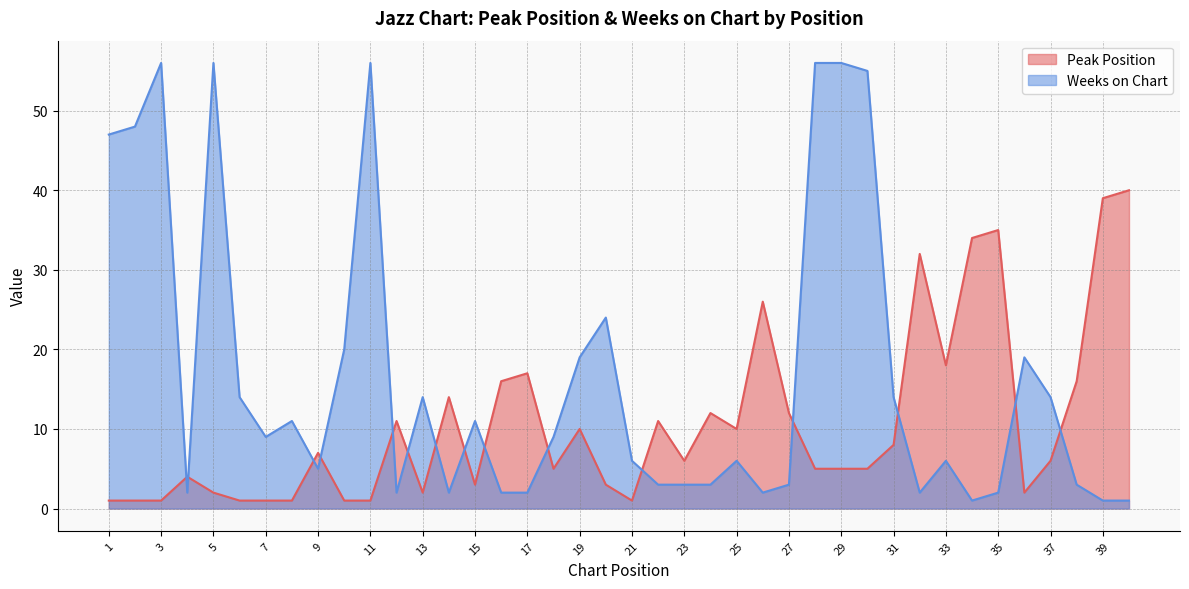

What is the value of the Weeks on Chart point at the 9th from the left?

5